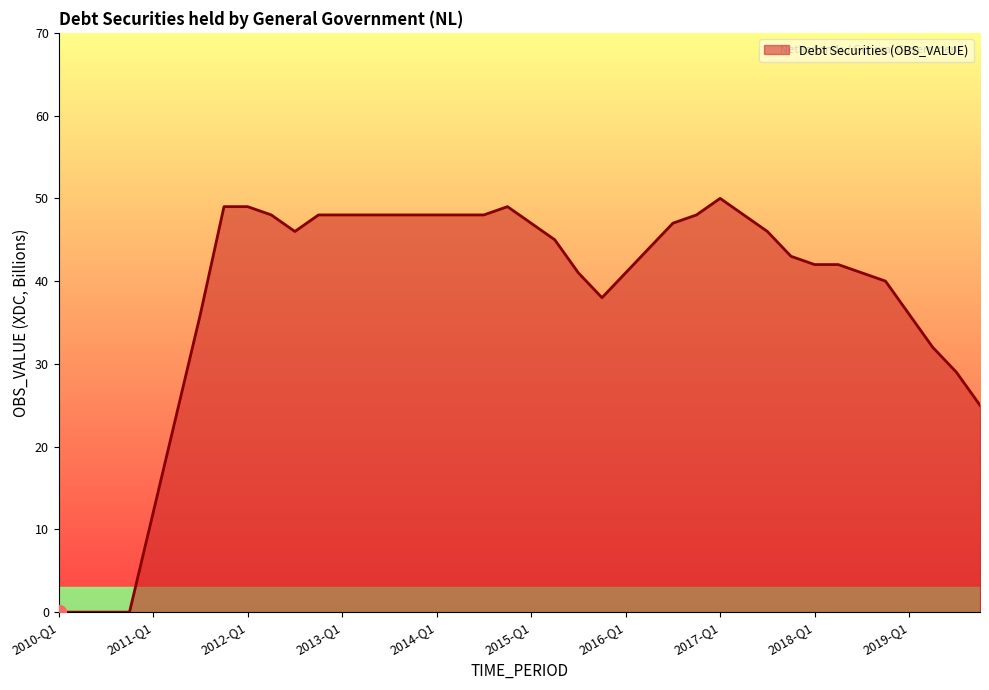

What is the difference between the maximum and minimum values?

50